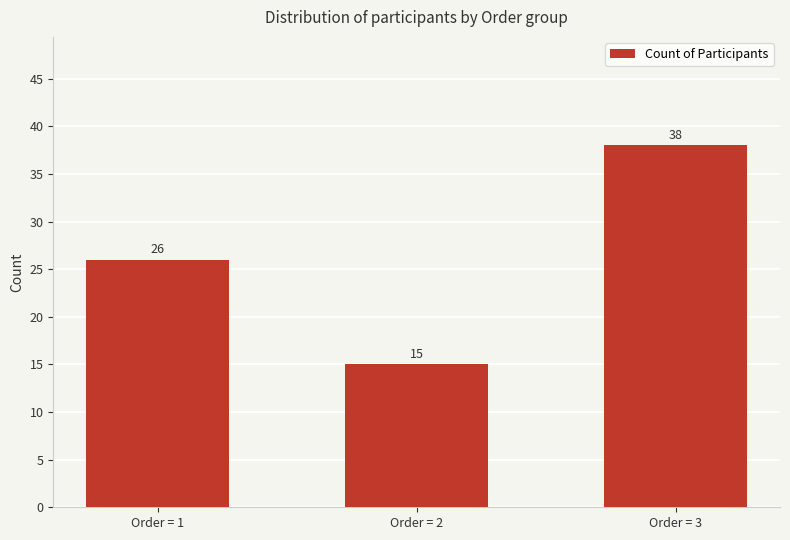

What value does the data have at Order = 3, to the nearest 10?

40